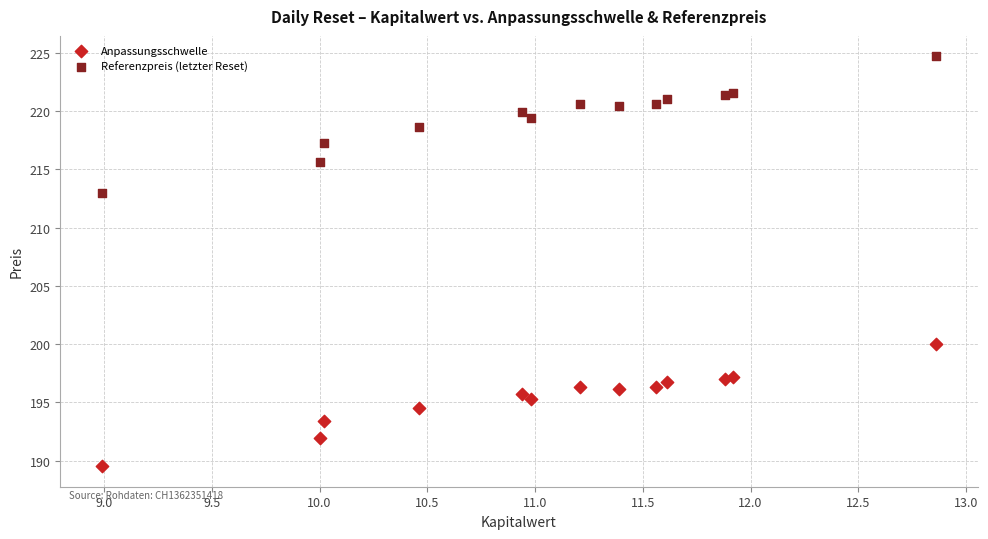

Which series has the widest spread of Y values?

Referenzpreis (letzter Reset)